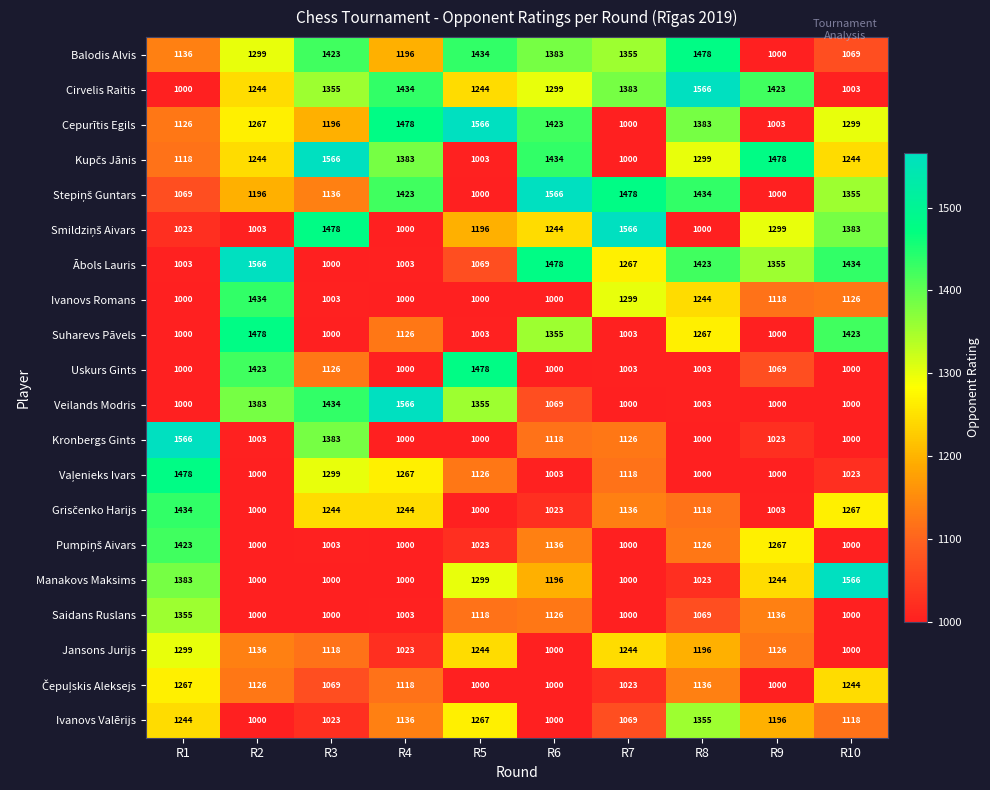

What is the maximum value shown in the chart?

1566